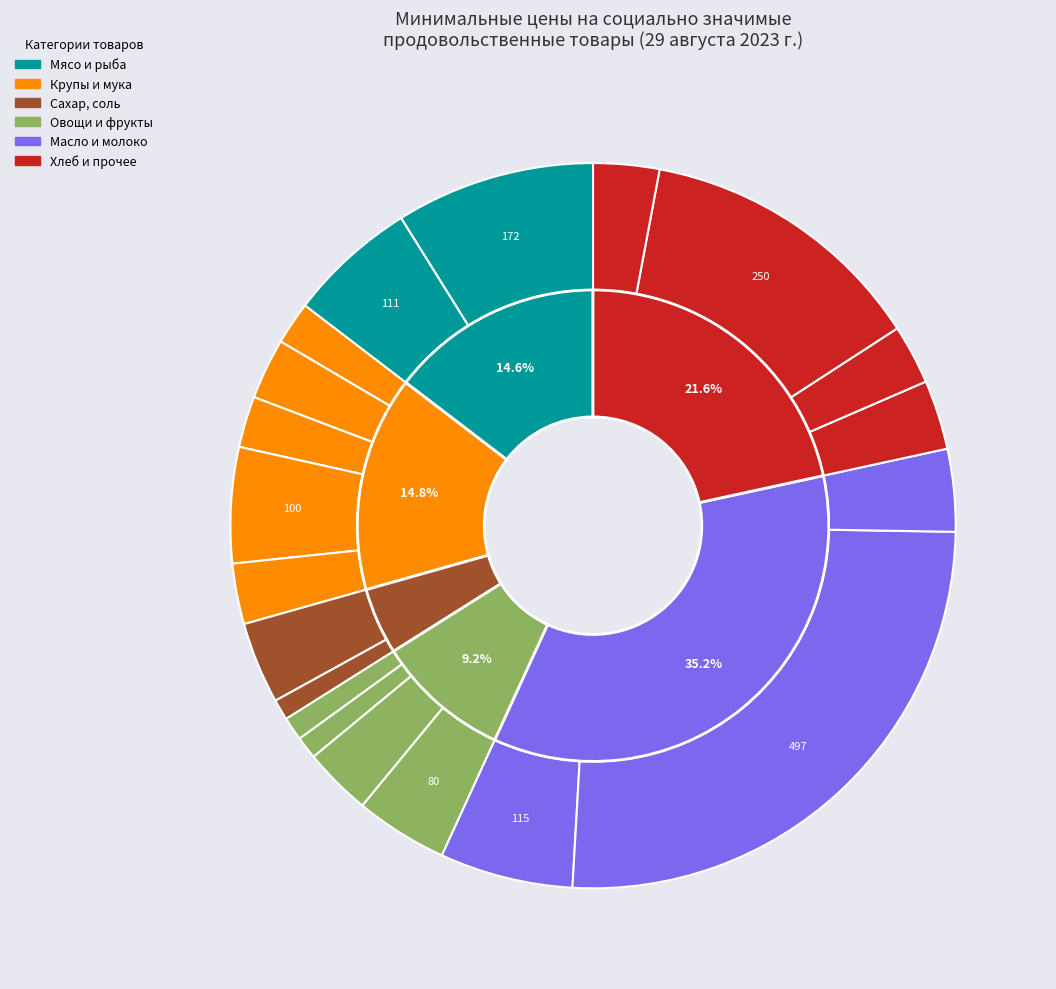

What is the largest slice in the pie chart?

Масло сливочное